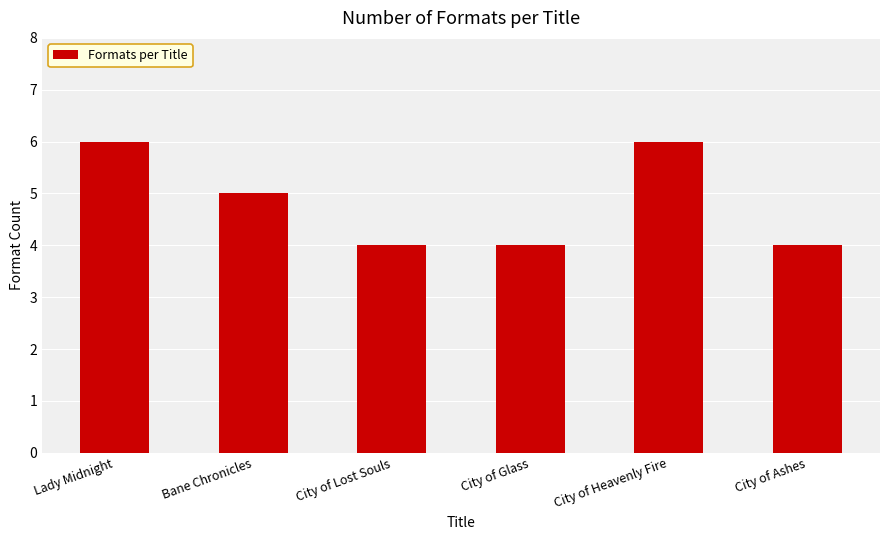

What is the label of the 6th bar from the right?

Lady Midnight